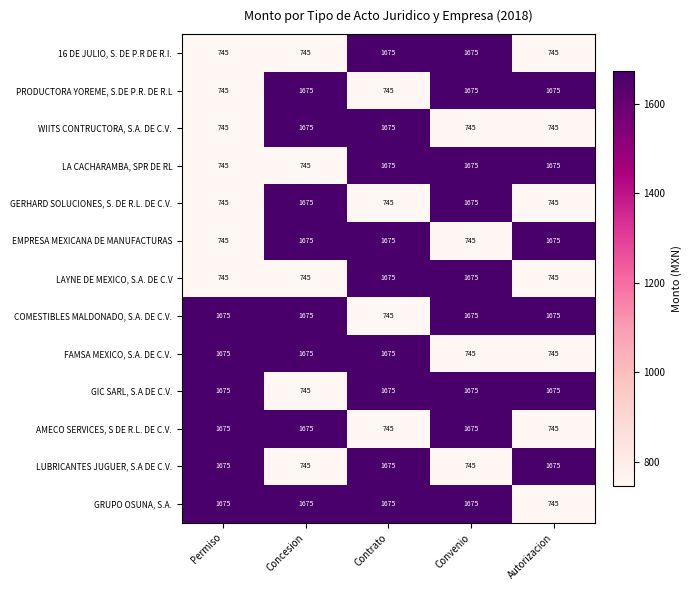

What is the total value across all series at Concesion?

17125